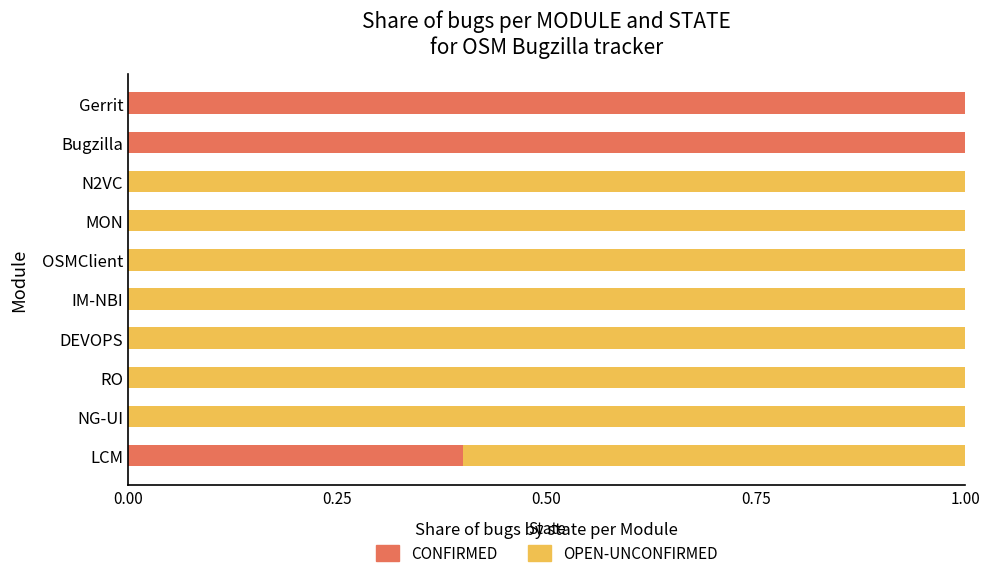

What is the total value across all series at MON?

1.0